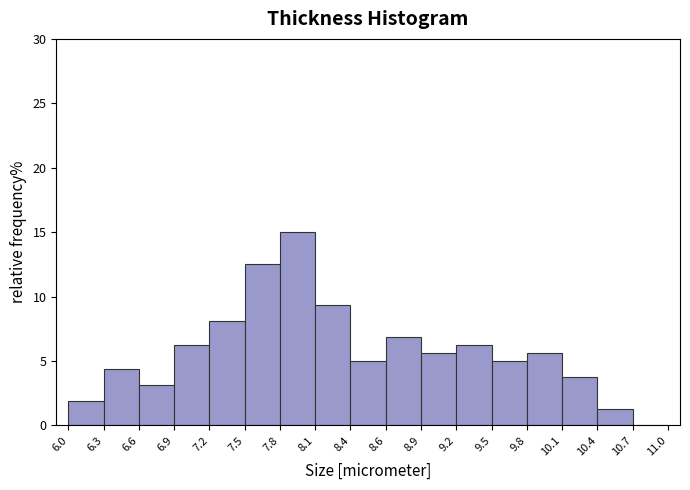

Reading left to right, list every bar in this chart as the range it spans on the x-axis followed by its height. The values are not printed on the chart, so give them approximately, as read against the axis.

6.0 to 6.3: 2.0
6.3 to 6.6: 4.5
6.6 to 6.9: 3.0
6.9 to 7.2: 6.5
7.2 to 7.5: 8.0
7.5 to 7.8: 12.5
7.8 to 8.1: 15.0
8.1 to 8.4: 9.5
8.4 to 8.6: 5.0
8.6 to 8.9: 7.0
8.9 to 9.2: 5.5
9.2 to 9.5: 6.5
9.5 to 9.8: 5.0
9.8 to 10.1: 5.5
10.1 to 10.4: 4.0
10.4 to 10.7: 1.5
10.7 to 11.0: 0